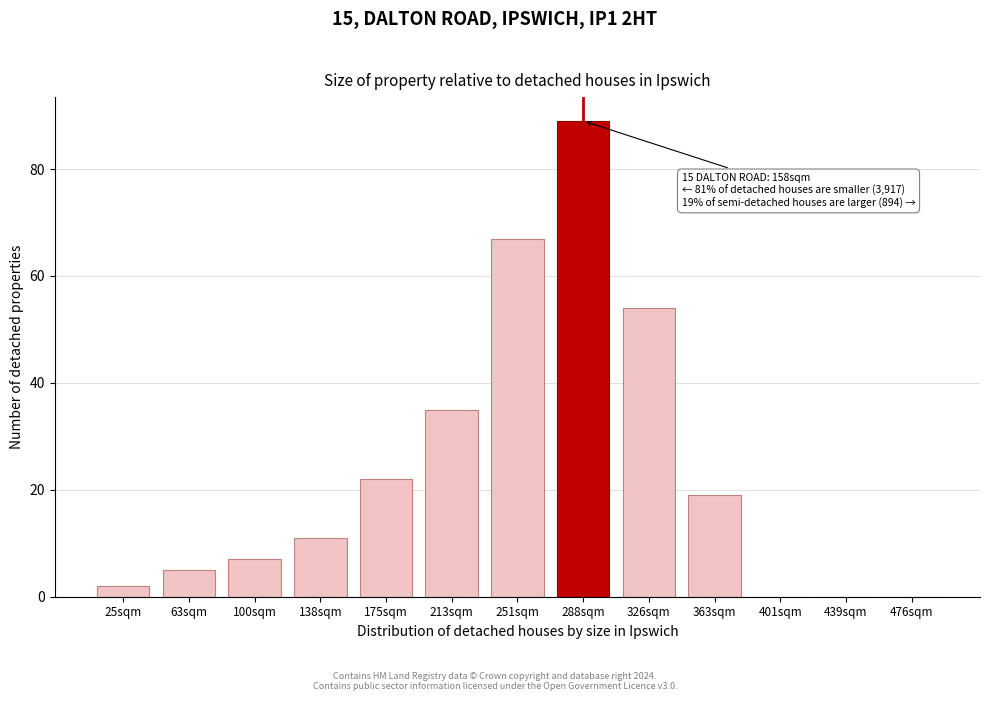

Reading left to right, transcribe all the data shown in this chart.

25sqm=2	63sqm=5	100sqm=7	138sqm=11	175sqm=22	213sqm=35	251sqm=67	288sqm=89	326sqm=54	363sqm=19	401sqm=0	439sqm=0	476sqm=0